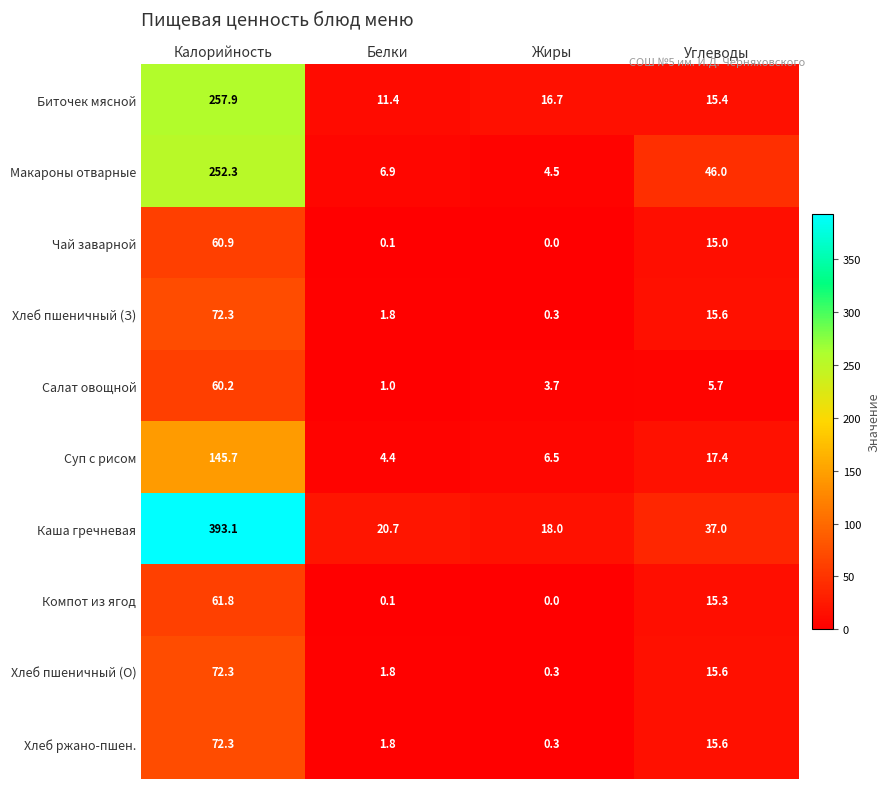

At which label does Салат овощной first exceed 5?

Калорийность